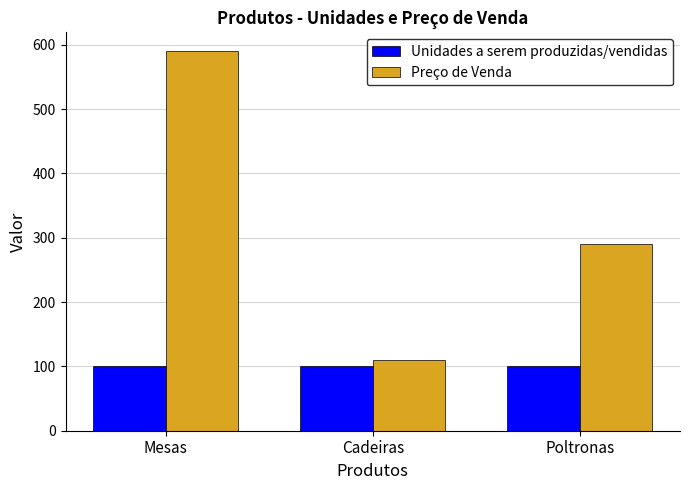

List the labels in order of Preço de Venda value, smallest first.

Cadeiras, Poltronas, Mesas